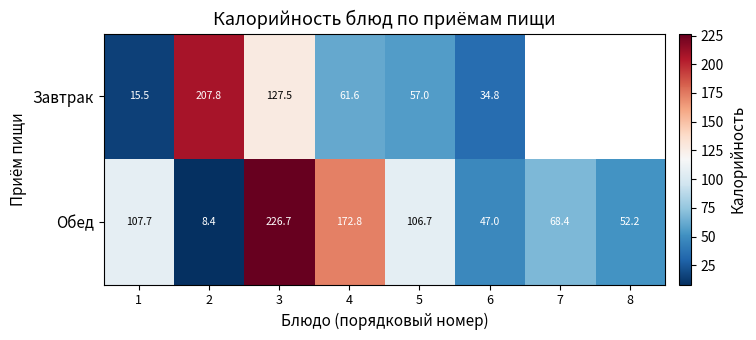

Between 1 and 6, which series saw the biggest shift?

Обед